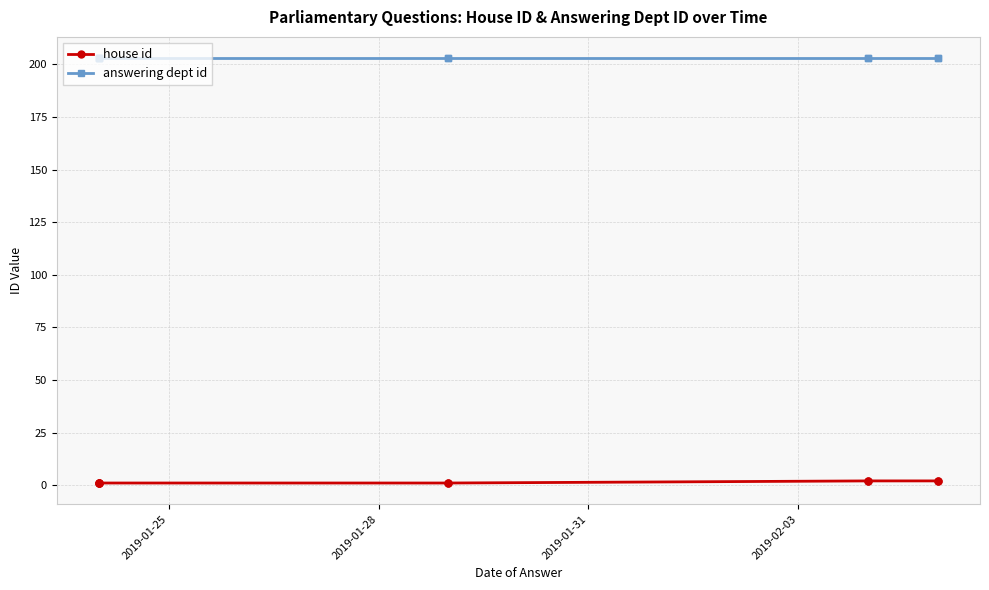

True or false: answering dept id and house id cross at least once.

False